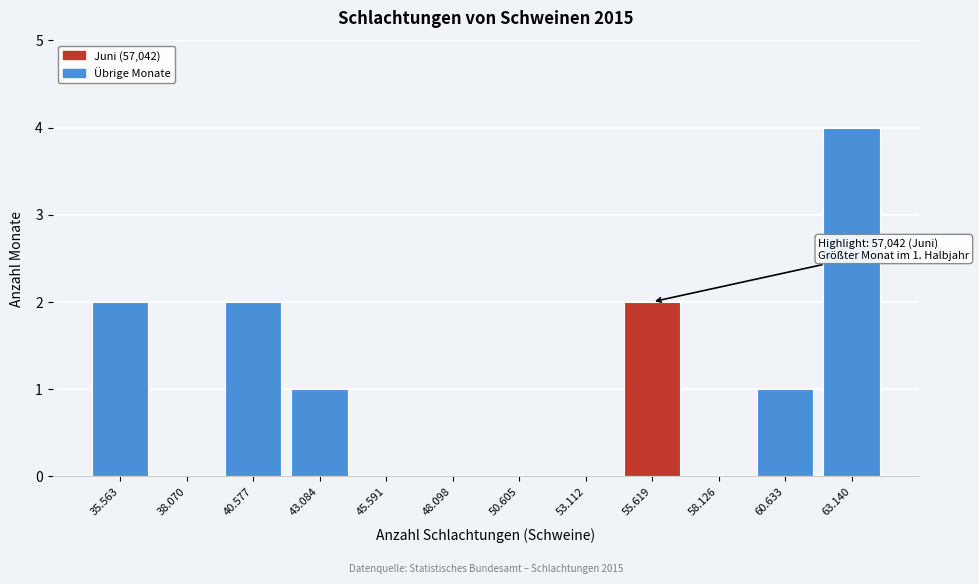

Reading right to left, extract all data points from this chart.

63.140=4	60.633=1	58.126=0	55.619=2	53.112=0	50.605=0	48.098=0	45.591=0	43.084=1	40.577=2	38.070=0	35.563=2